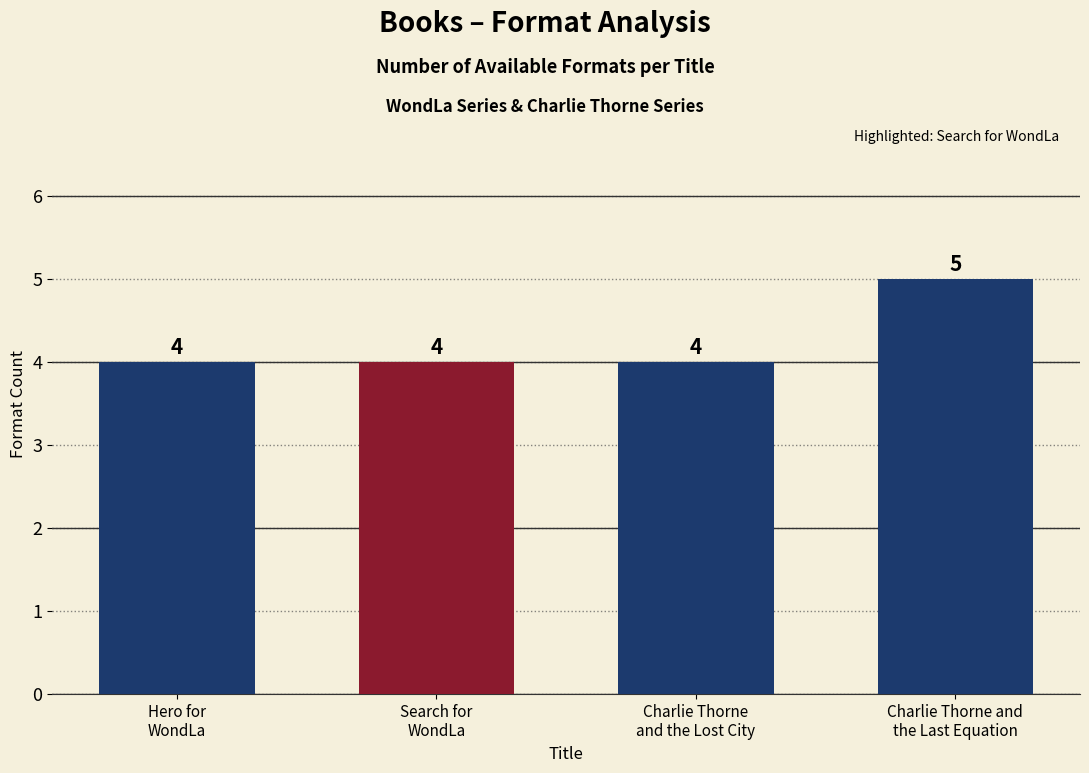

What is the sum of the values at Search for
WondLa and Charlie Thorne
and the Lost City?

8